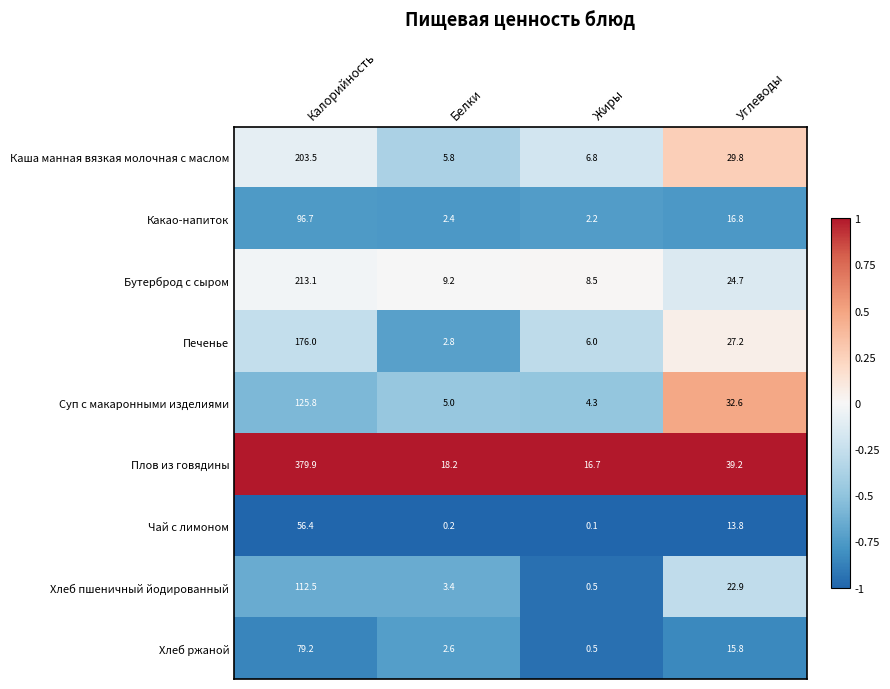

Which series has the largest range (max minus min)?

Плов из говядины